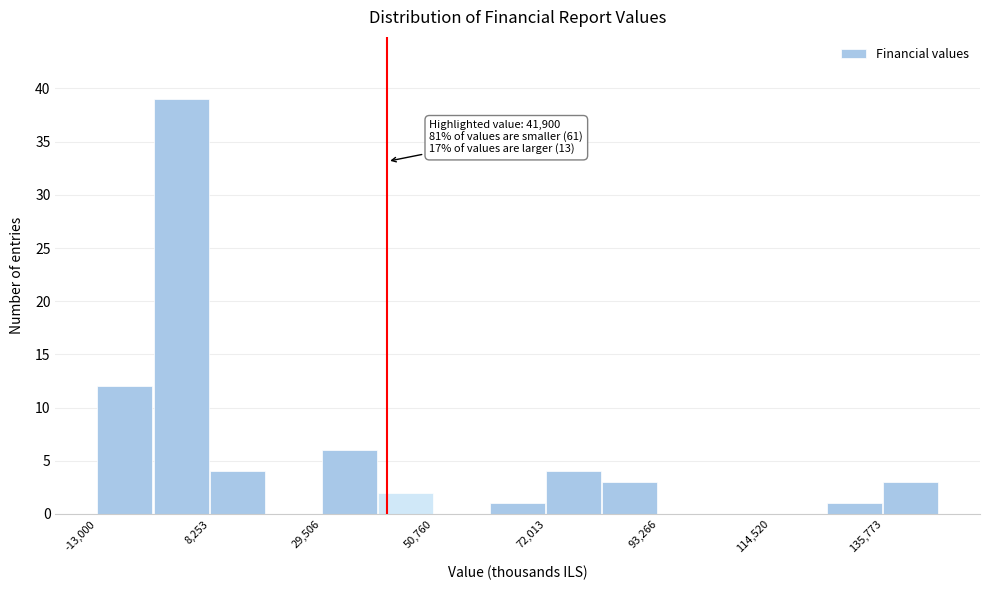

Read against the x-axis, roughly where is the centre of the tallest bar?

5000